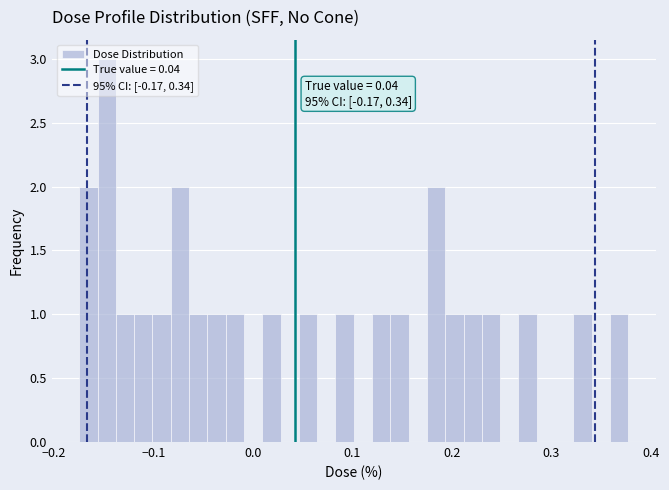

Around what value on the x-axis is the tallest bar? Give the approximate position of its centre, as read against the axis.

-0.15